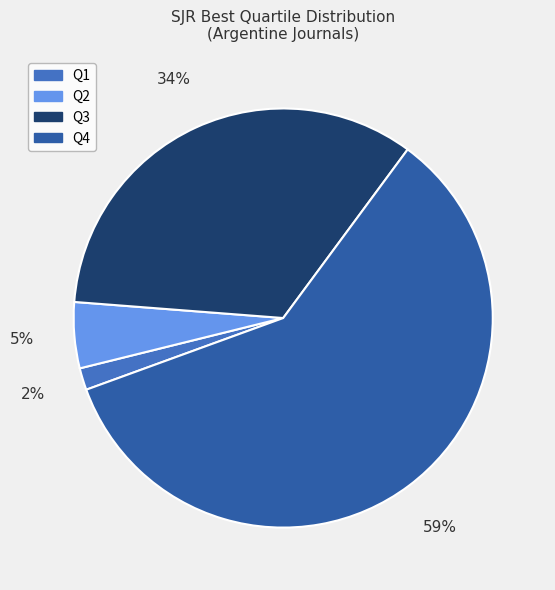

To the nearest percent, what portion does Q4 represent?

59%